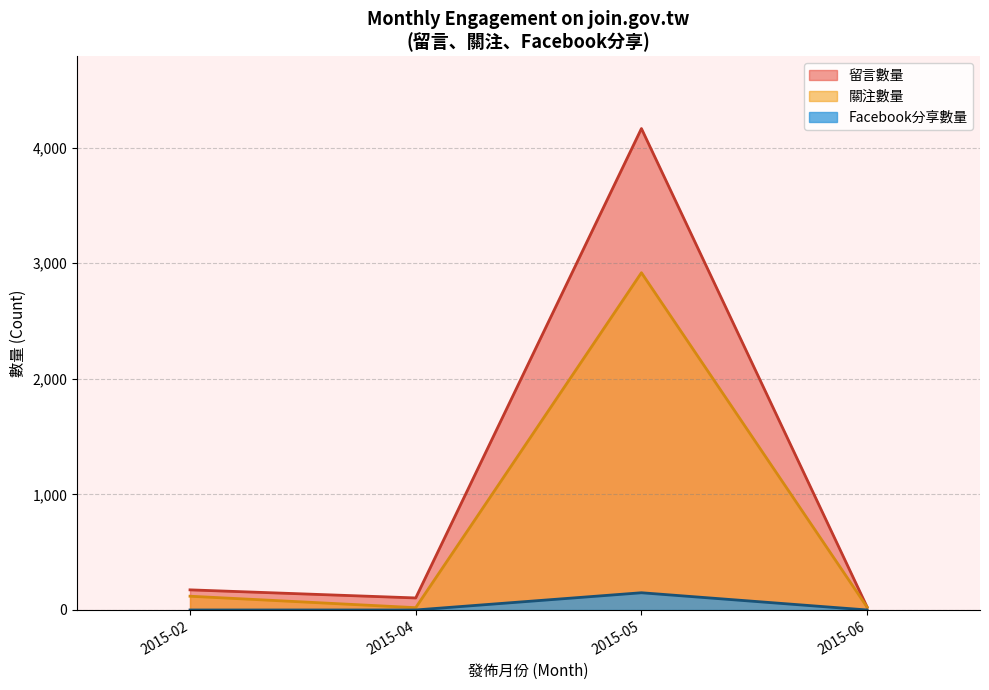

Which series has the widest spread of values?

留言數量